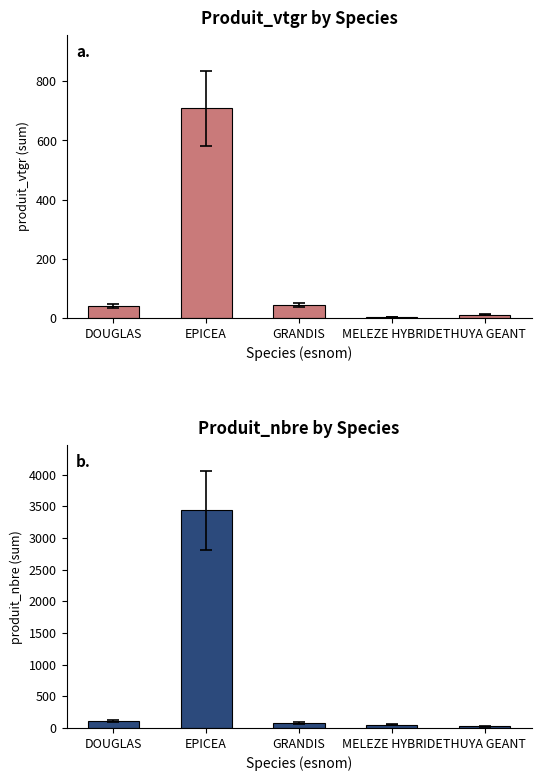

Which has a higher value, GRANDIS or MELEZE HYBRIDE?

GRANDIS